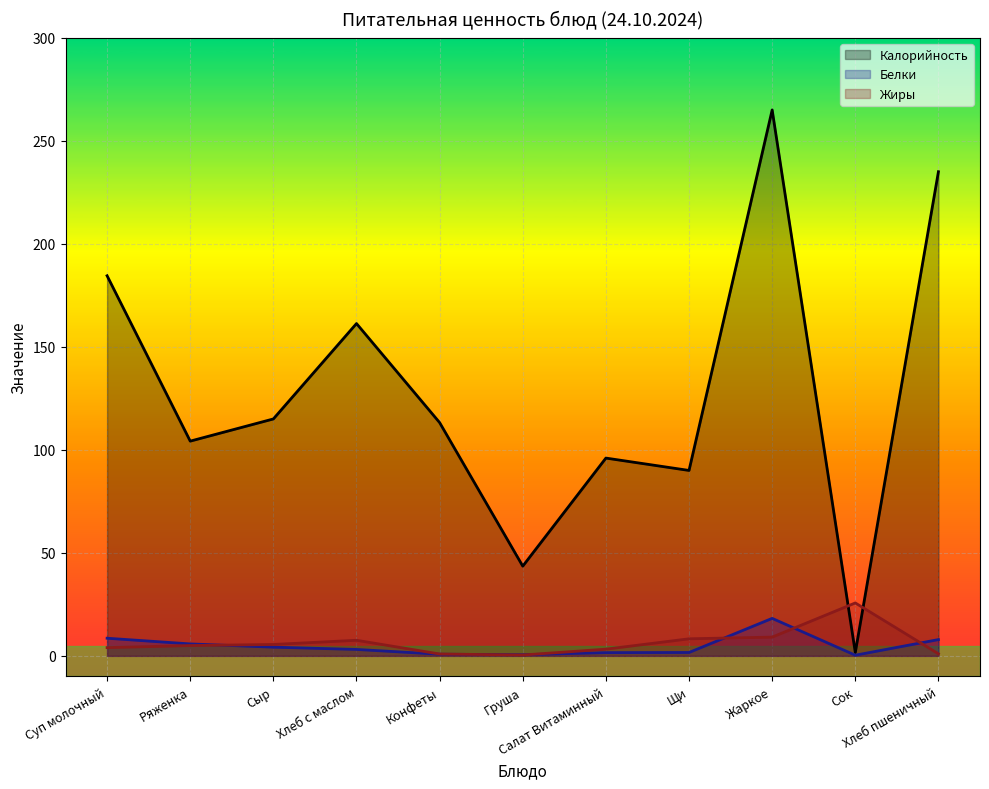

List the labels in order of Белки value, smallest first.

Сок, Груша, Конфеты, Салат Витаминный, Щи, Хлеб с маслом, Сыр, Ряженка, Хлеб пшеничный, Суп молочный, Жаркое